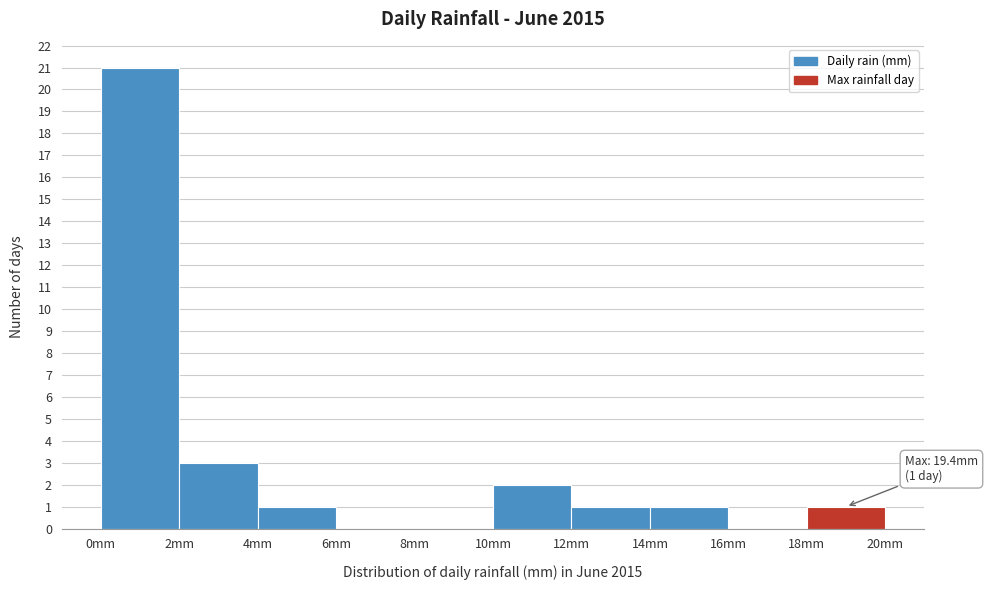

Over which range of the x-axis is the bar tallest?

0 to 2